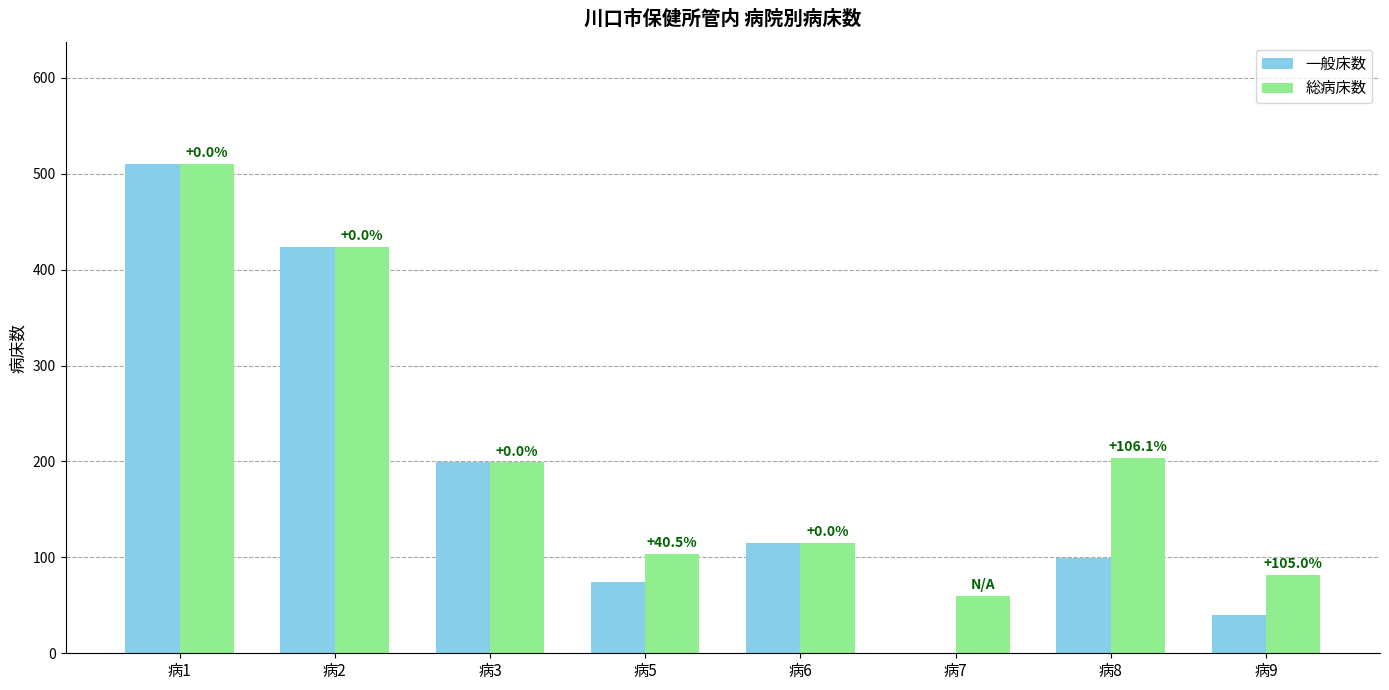

Which series has the largest range (max minus min)?

一般床数